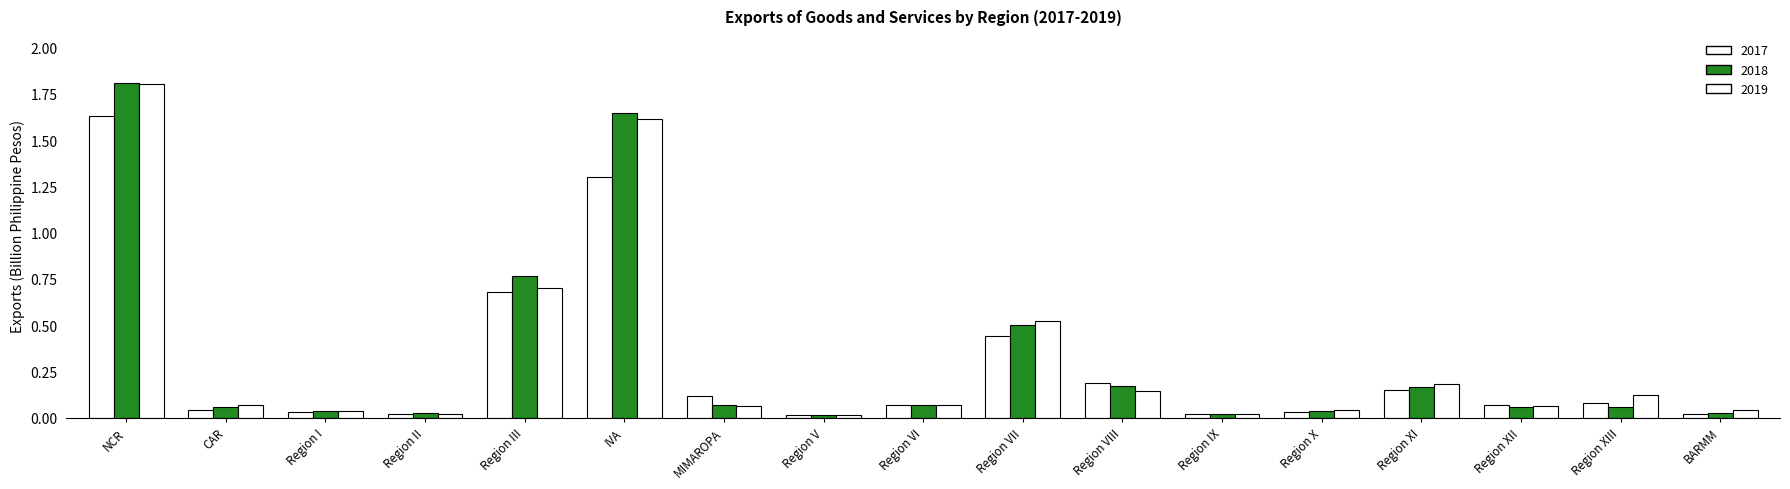

How many groups of bars are there?

17